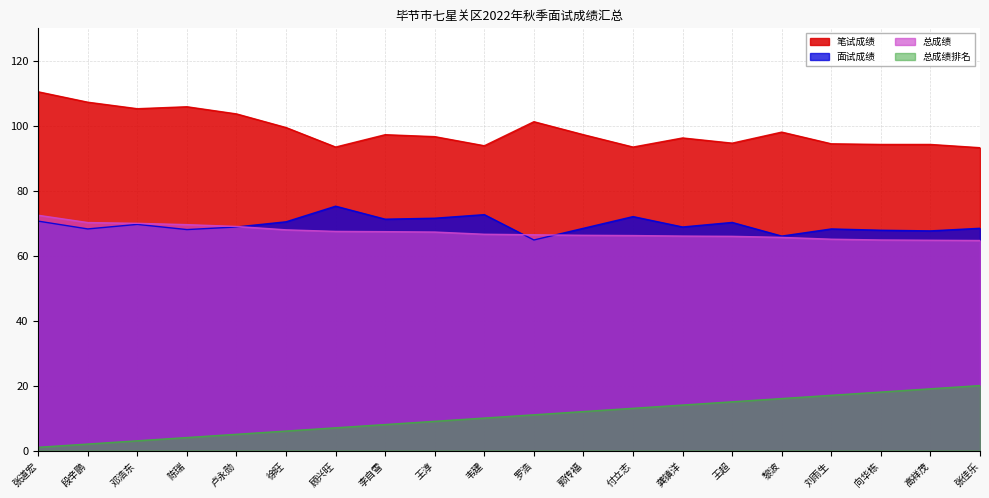

At 卢永勋, list the series in order from smallest to largest.

总成绩排名, 面试成绩, 总成绩, 笔试成绩